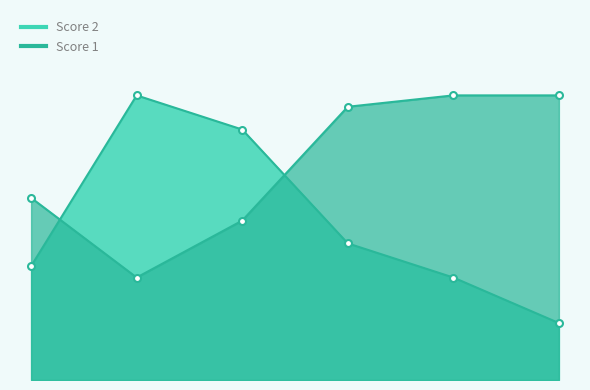

At which label does Score 1 first exceed 24?

5